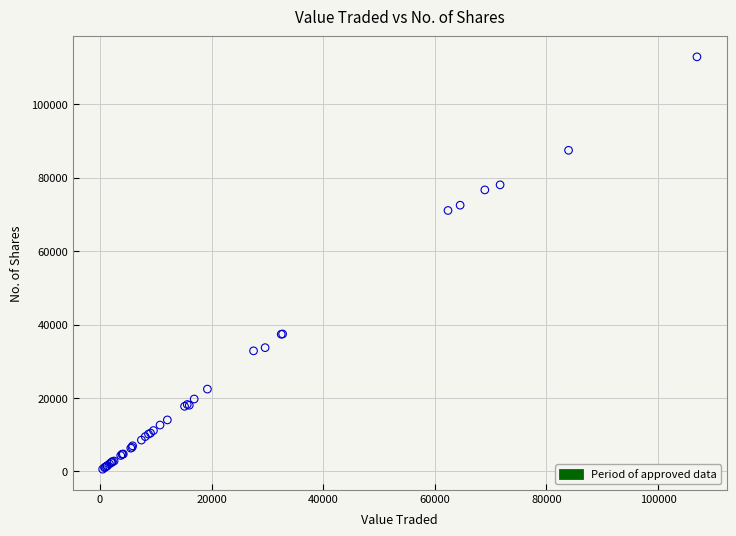

What Y value in the scatter plot is closest to 56775?

71100